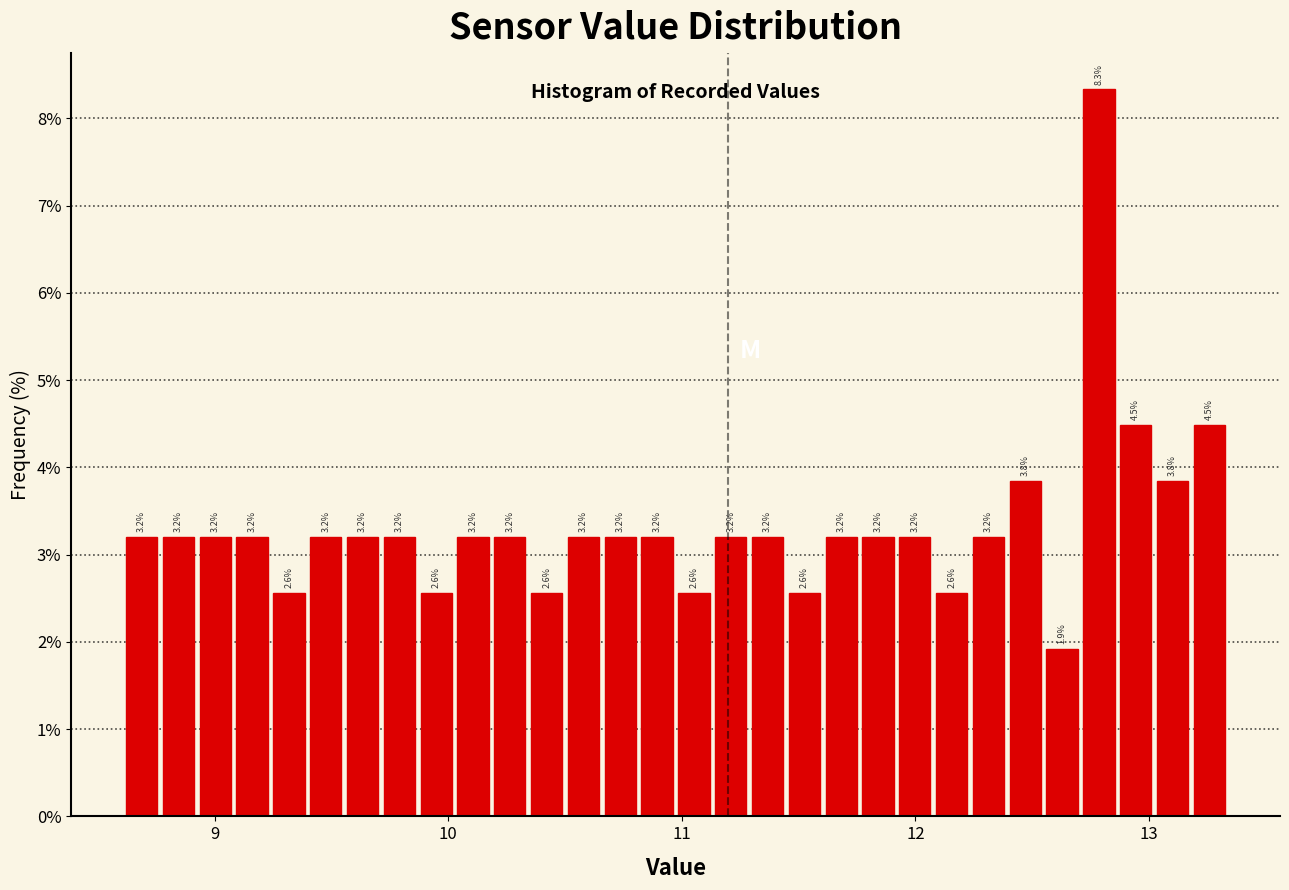

Read against the x-axis, roughly where is the centre of the tallest bar?

12.8